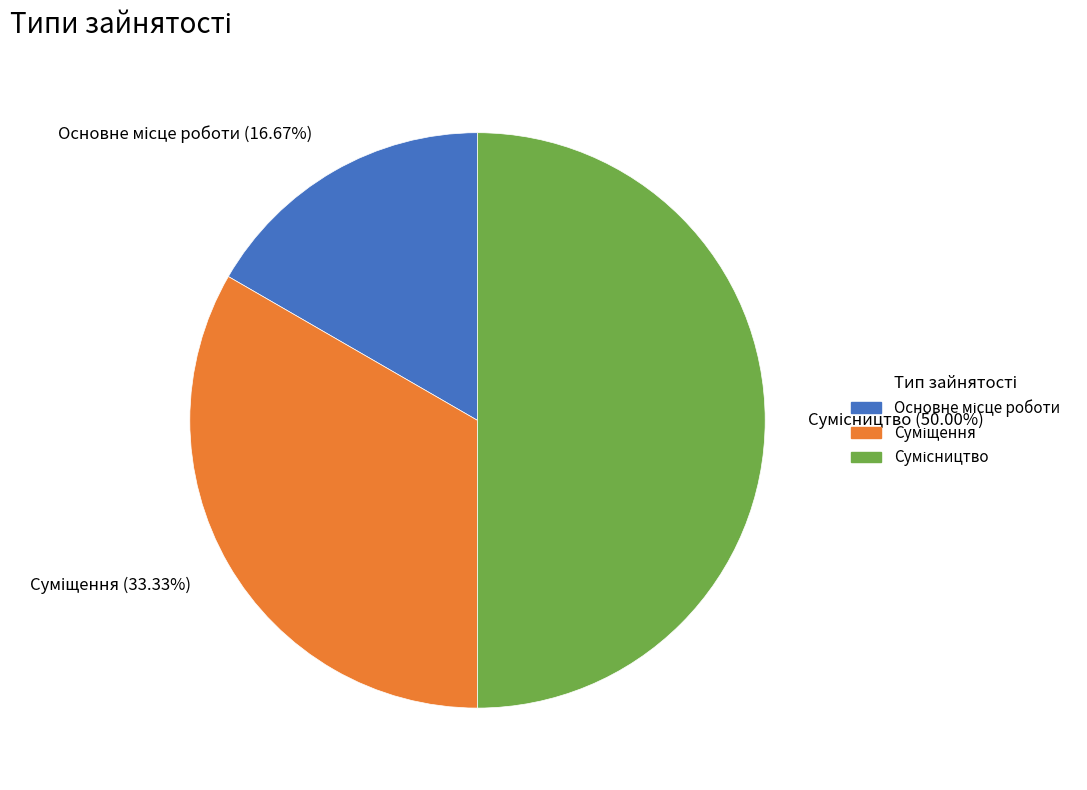

The Основне місце роботи slice represents 17% of the pie. True or false?

True